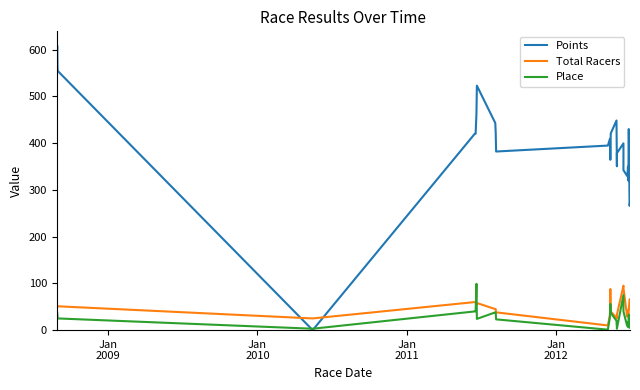

Which series has the largest range (max minus min)?

Points